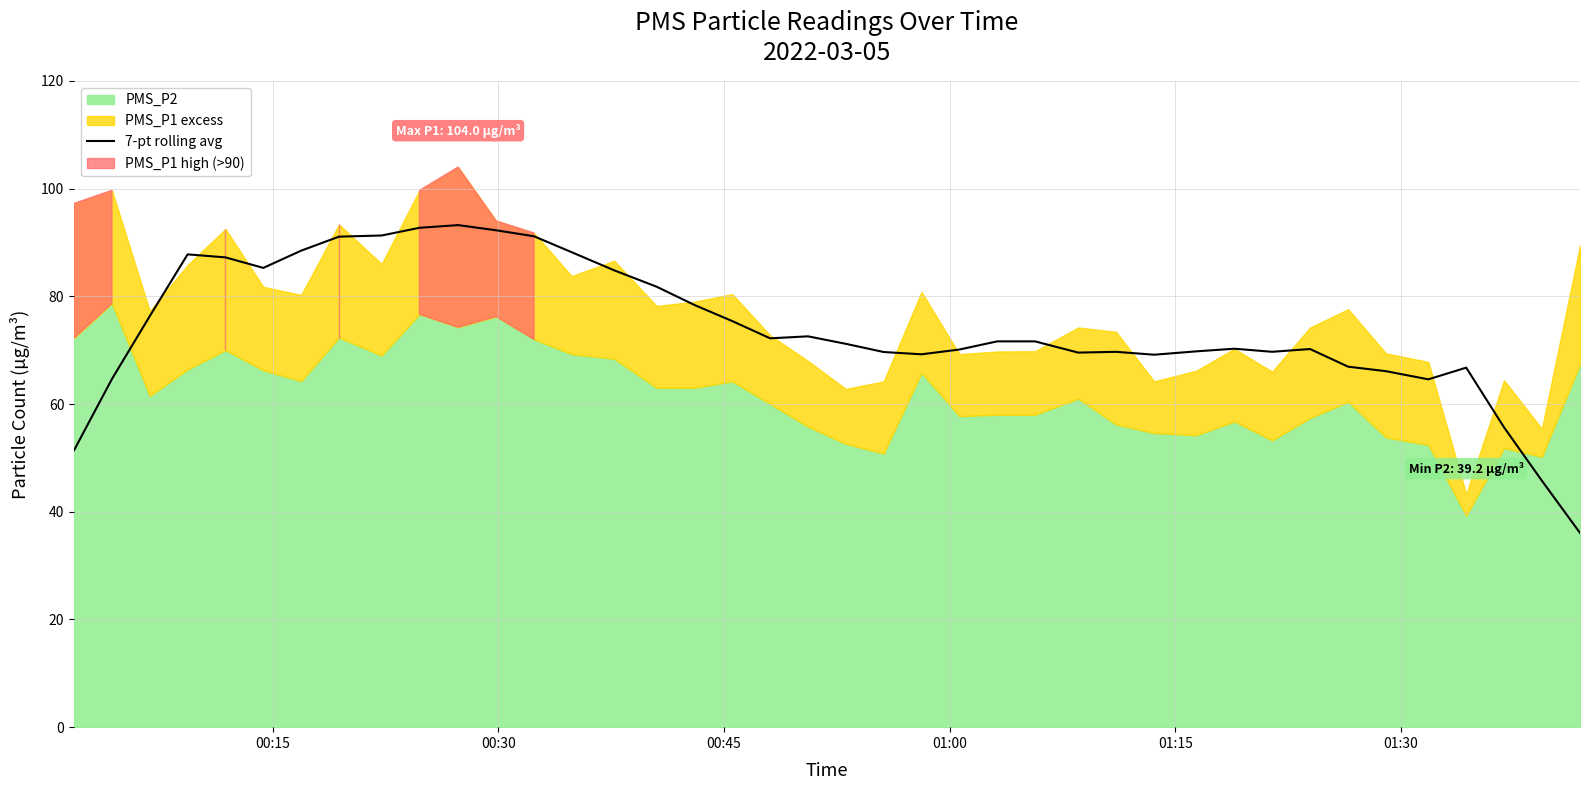

What is the minimum value for 7-pt rolling avg?

36.1